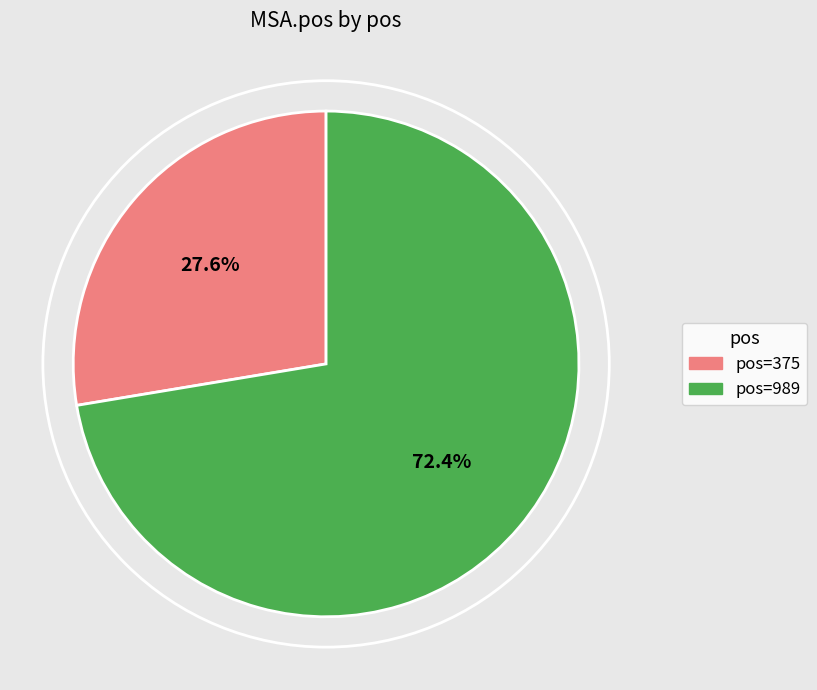

How many segments does this pie chart have?

2